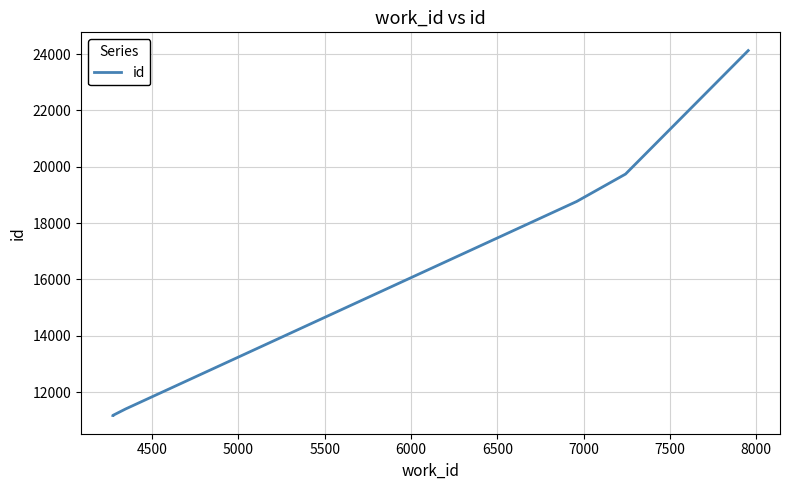

The chart shows a value of 18267 at 4000. True or false?

False